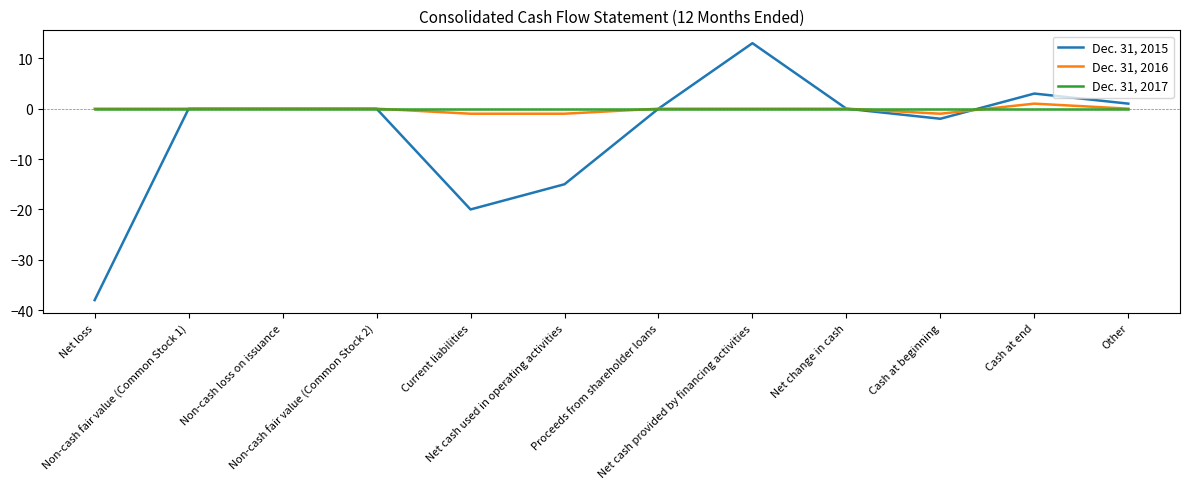

The value of Dec. 31, 2016 at Net cash used in operating activities is -1. True or false?

True